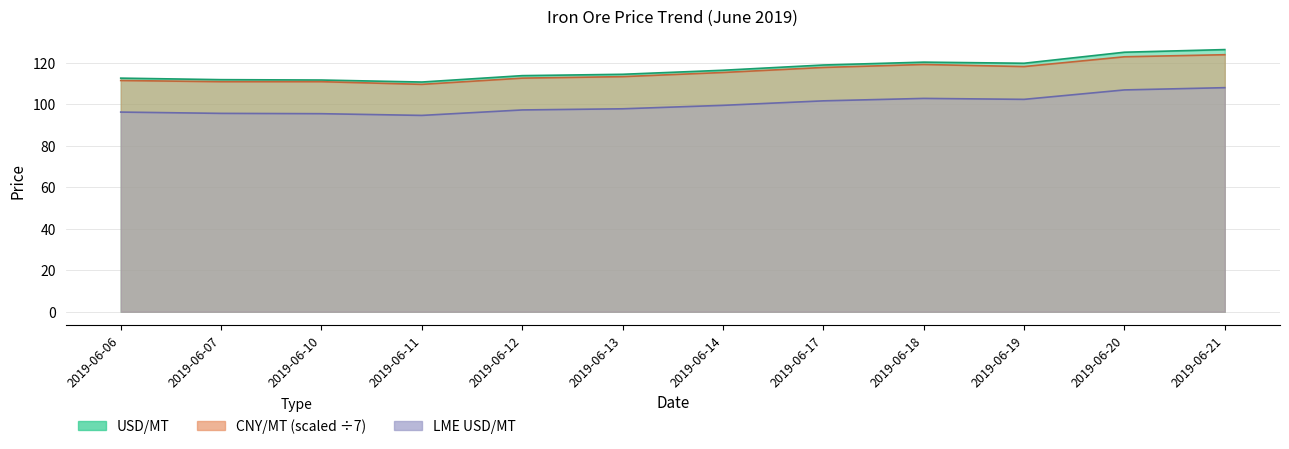

Does the chart display data point markers on the line(s)?

No